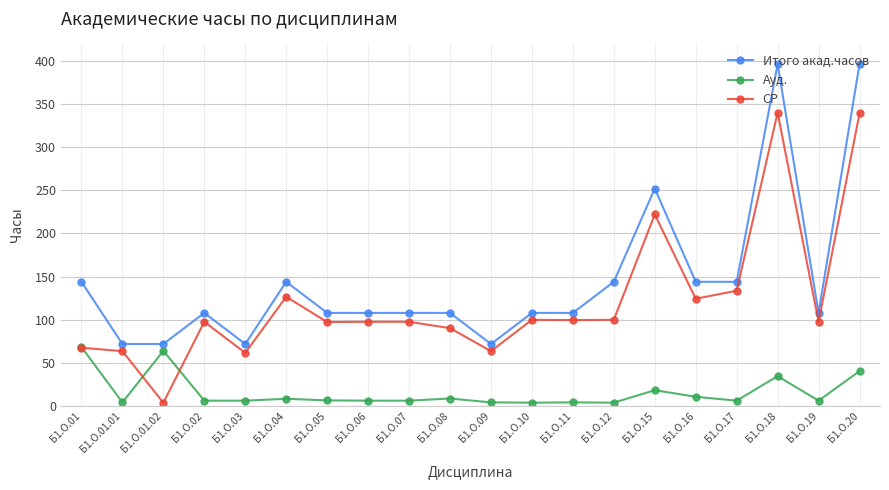

What is the spread (max minus min) of values at Б1.О.11?

103.6